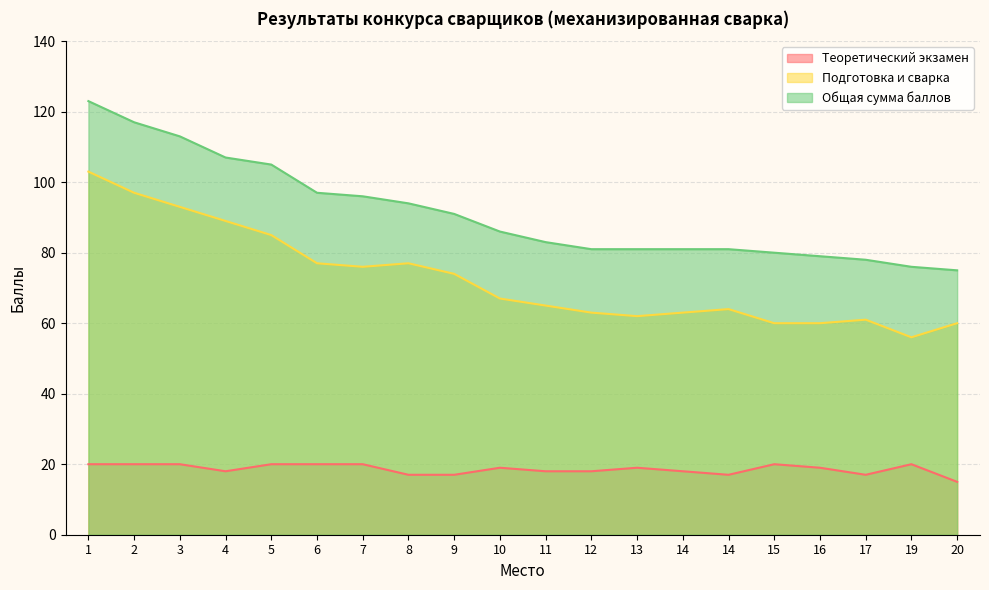

What is the spread (max minus min) of values at 19?

56